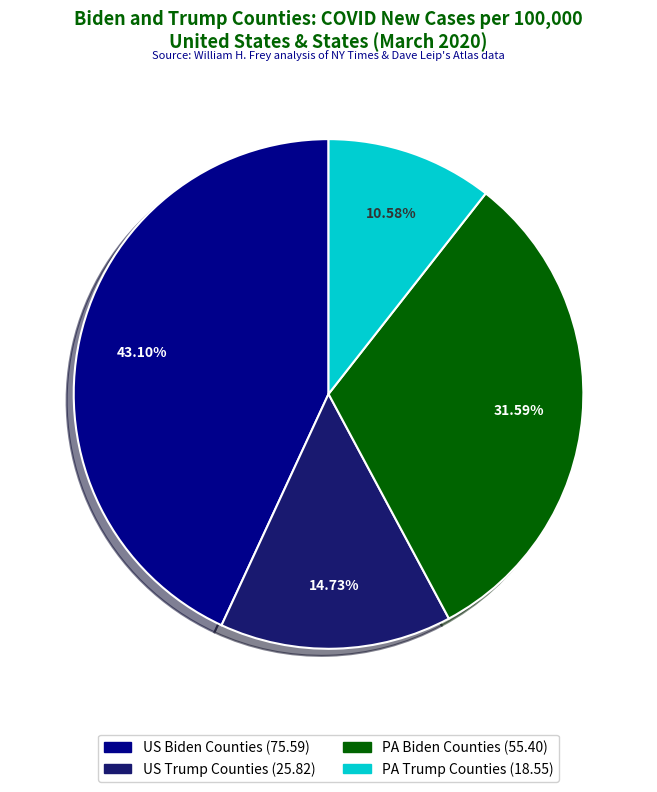

Does any single category account for the majority?

No